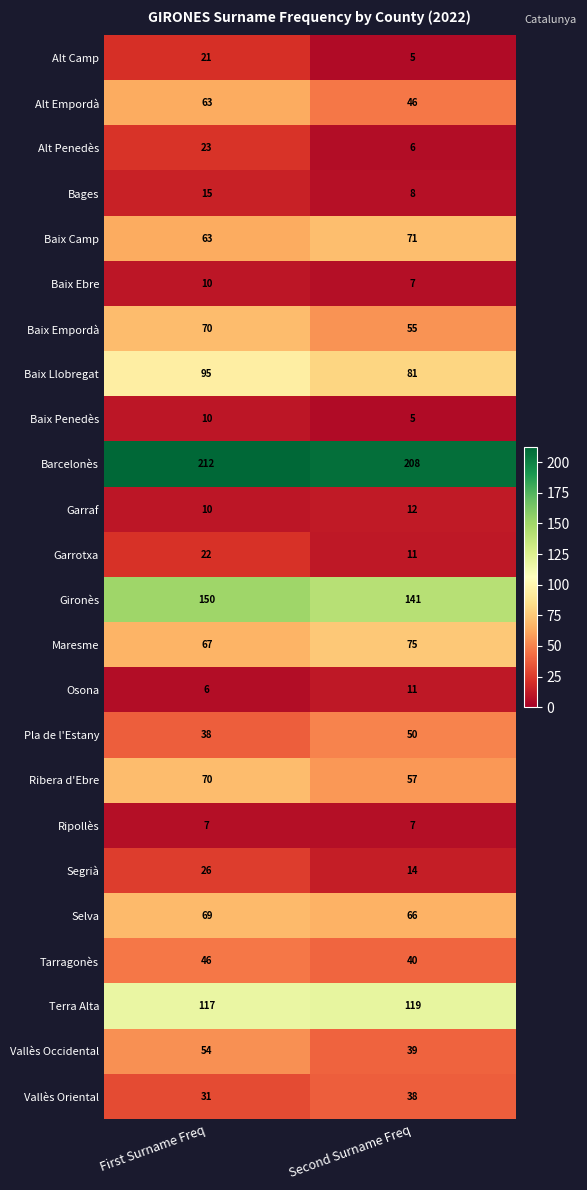

Which category has the highest value in the Tarragonès series?

First Surname Freq